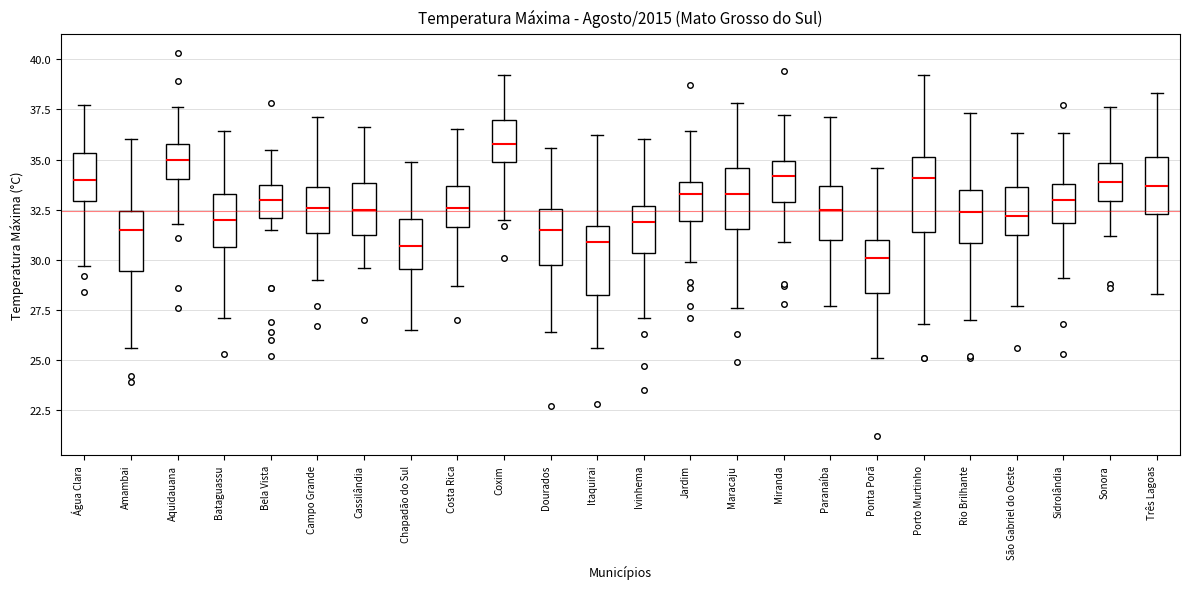

Where does the upper whisker of the box for Sidrolândia end on the y-axis? The values are not printed on the chart, so give them approximately, as read against the axis.

36.5